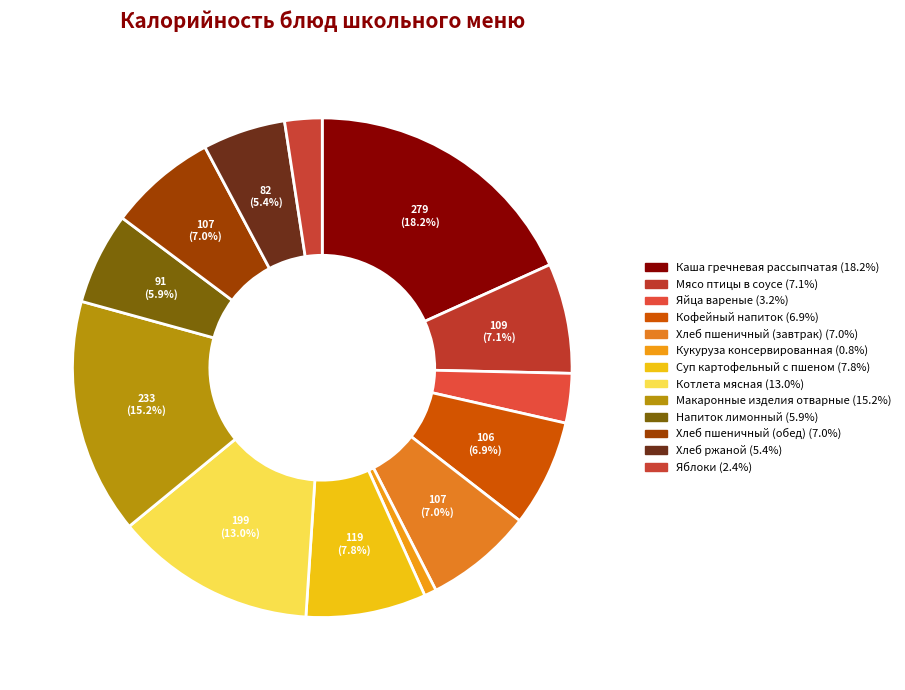

True or false: Кукуруза консервированная accounts for 1% of the total.

True